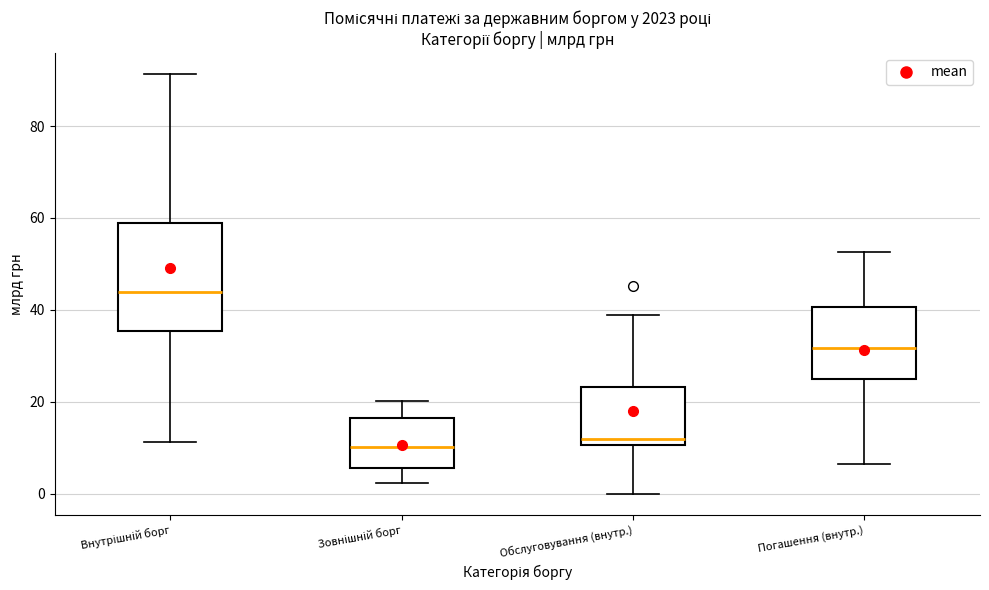

Which box is the tallest, from its lower edge to its upper edge?

Внутрішній борг